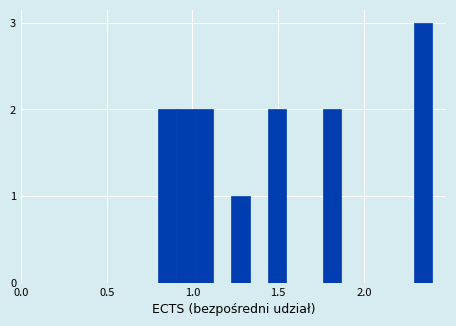

Around what value on the x-axis is the tallest bar? Give the approximate position of its centre, as read against the axis.

2.35